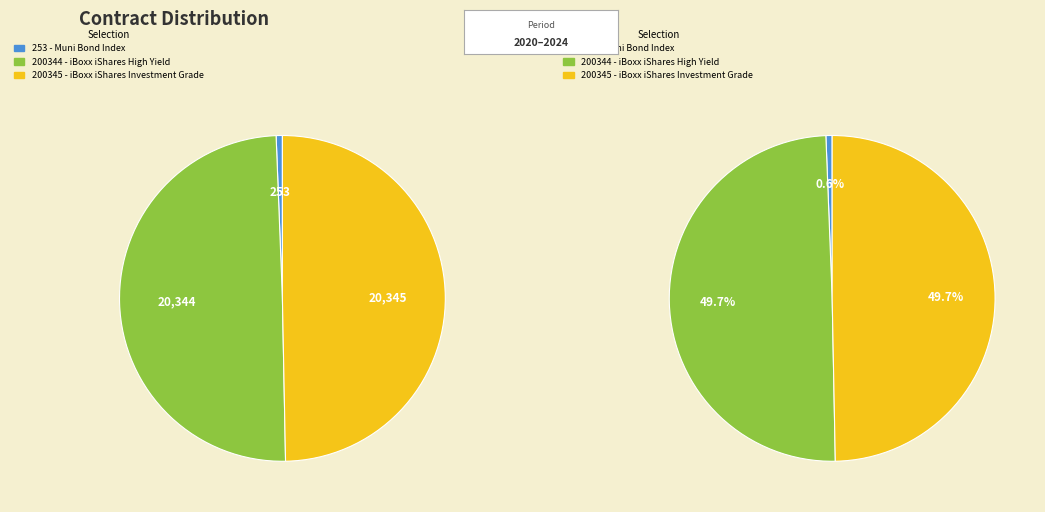

How many segments does this pie chart have?

3